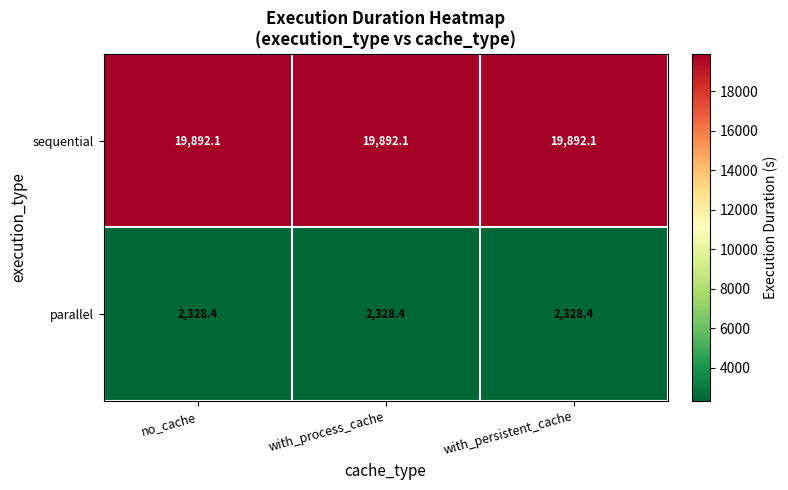

What is the difference between the highest and lowest values at with_persistent_cache?

17563.7